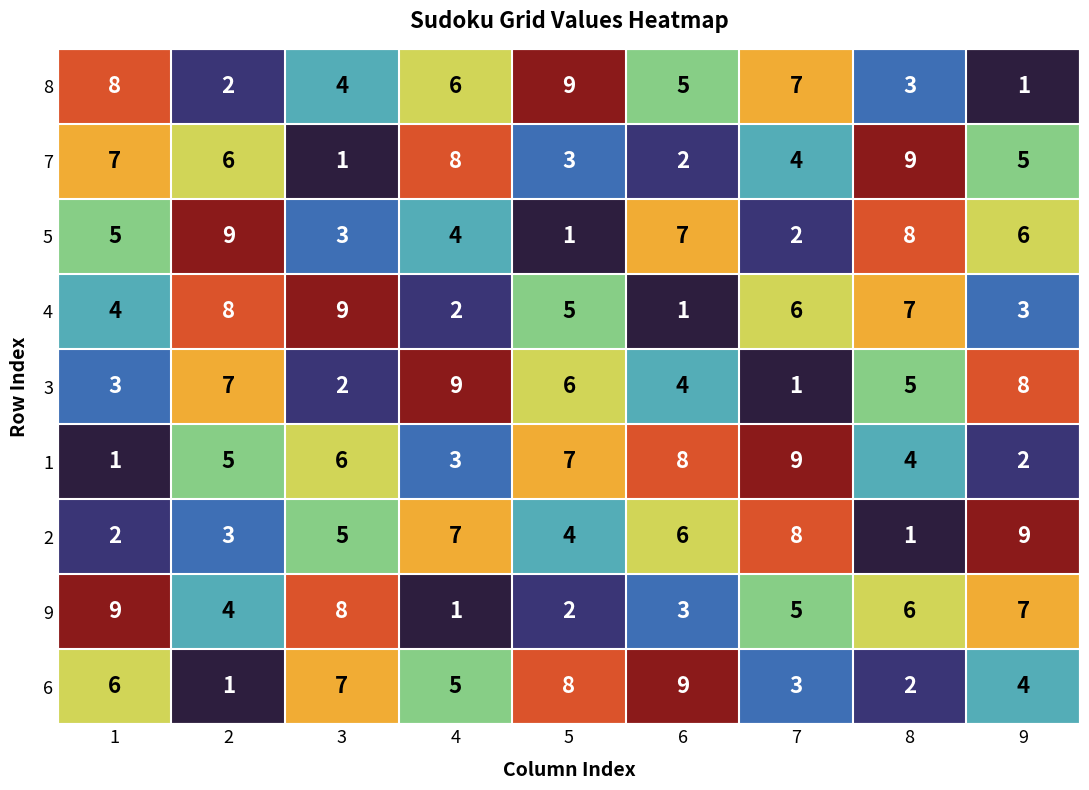

Rank the categories by 1 value from highest to lowest.

7, 6, 5, 3, 2, 8, 4, 9, 1